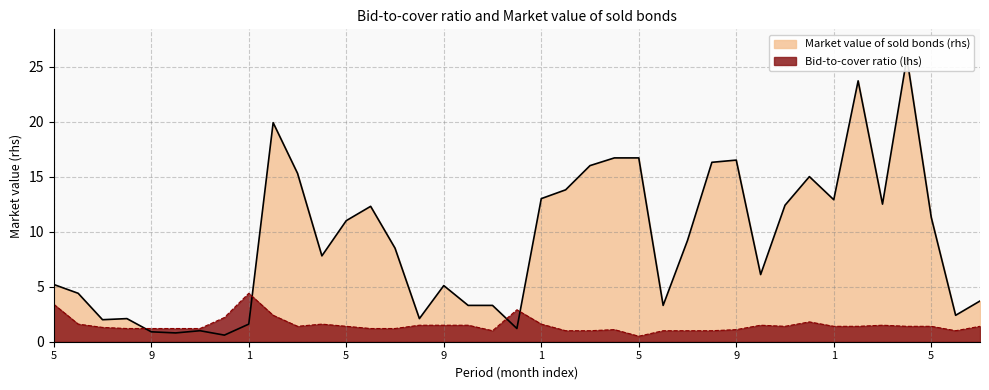

What is the average value of the Bid-to-cover ratio (lhs) series?

1.5